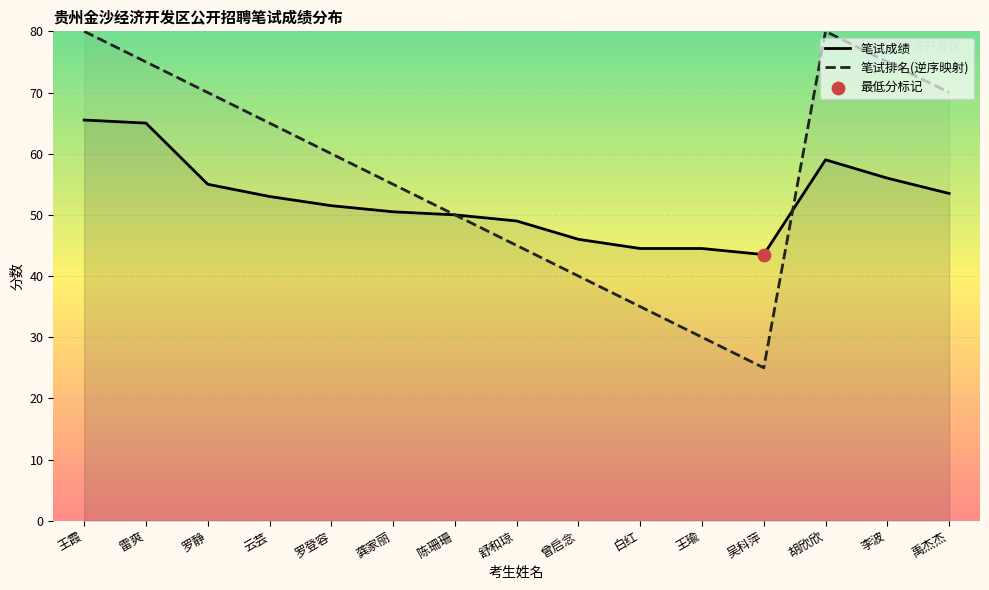

What is the total value across all series at 禹杰杰?

123.5